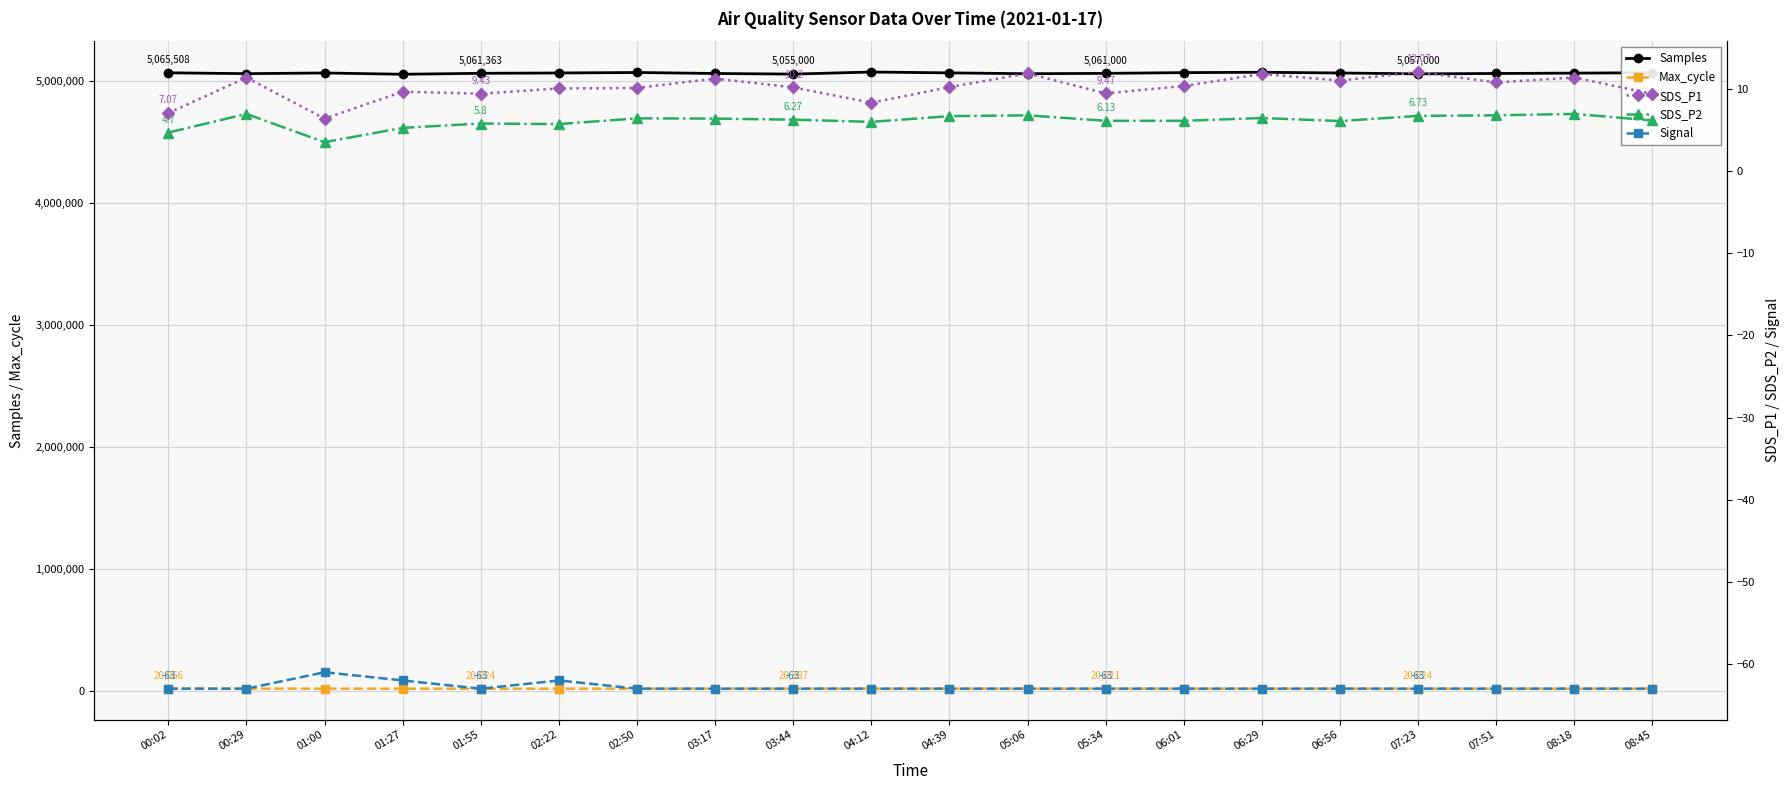

In Signal, how many points are higher than both neighbors (excluding endpoints)?

2